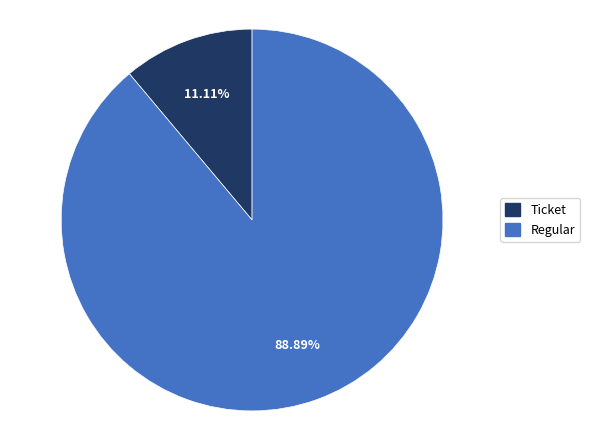

Which slice is the smallest?

Ticket